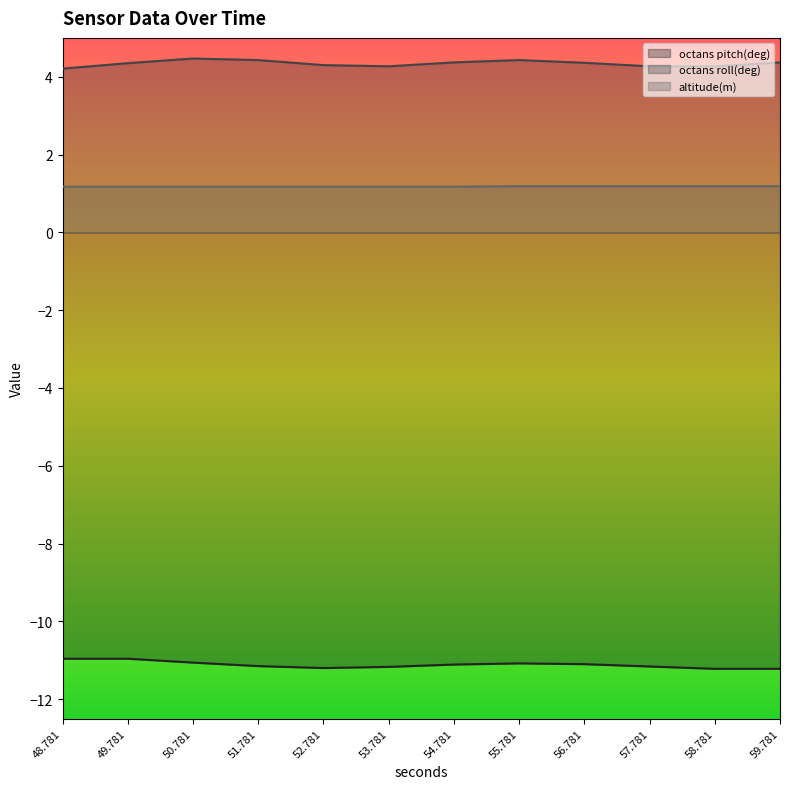

What is the difference between the maximum and minimum values in the octans roll(deg) series?

0.3